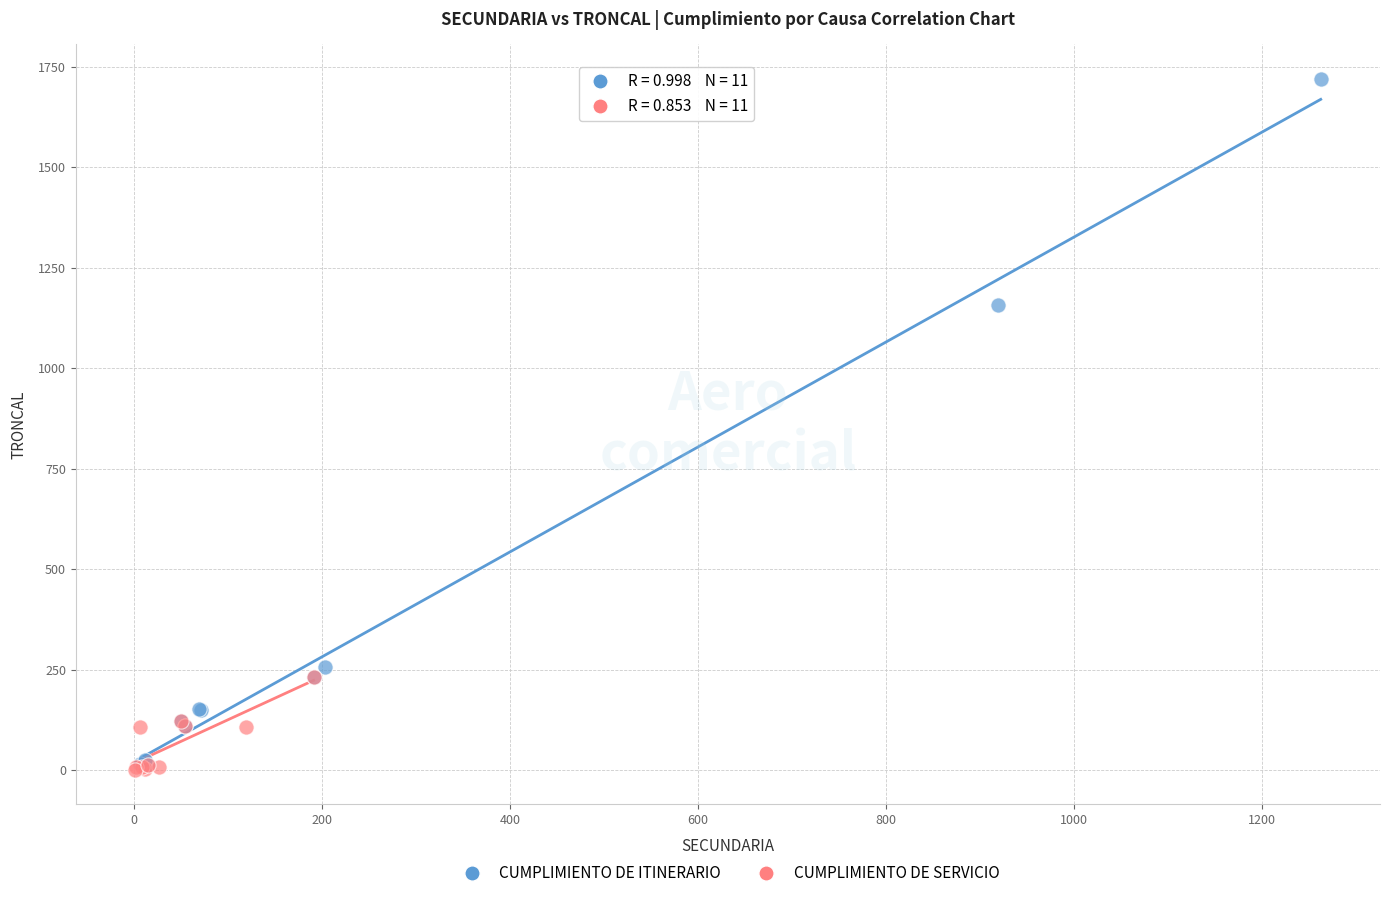

What are all the series names shown in the legend?

CUMPLIMIENTO DE ITINERARIO, CUMPLIMIENTO DE SERVICIO